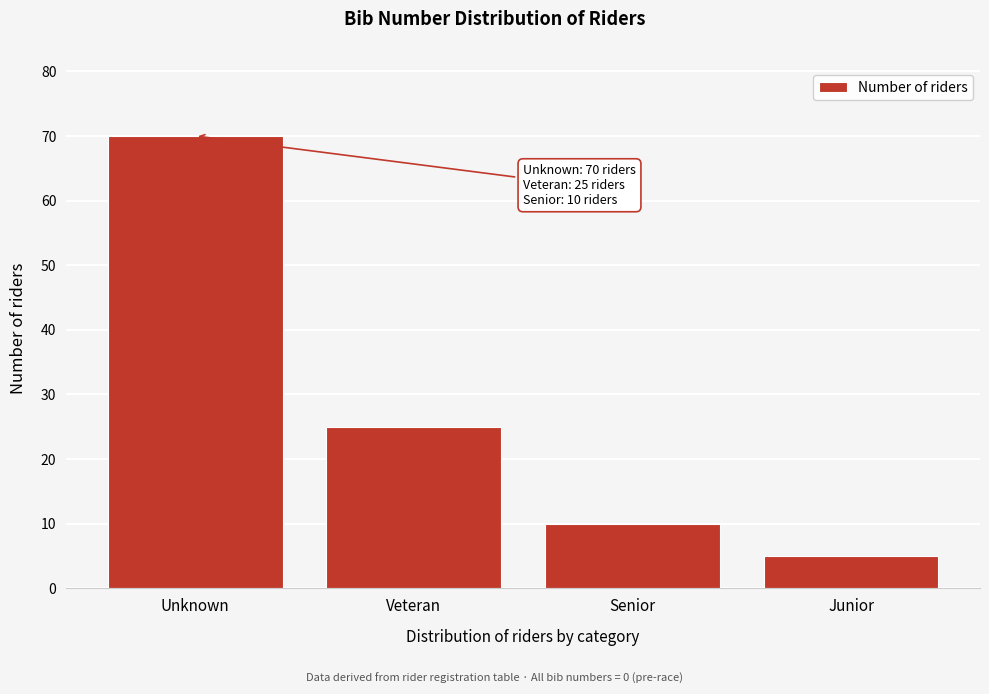

Reading left to right, transcribe all the data shown in this chart.

Unknown=70	Veteran=25	Senior=10	Junior=5